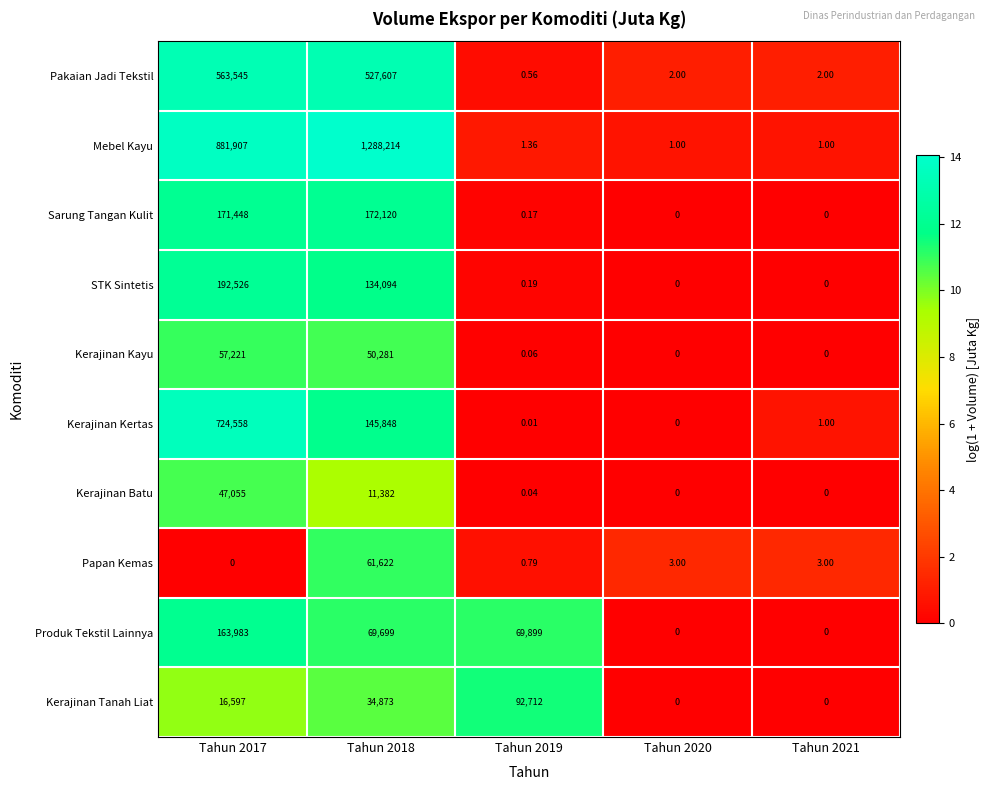

Which series has the widest spread of values?

Mebel Kayu